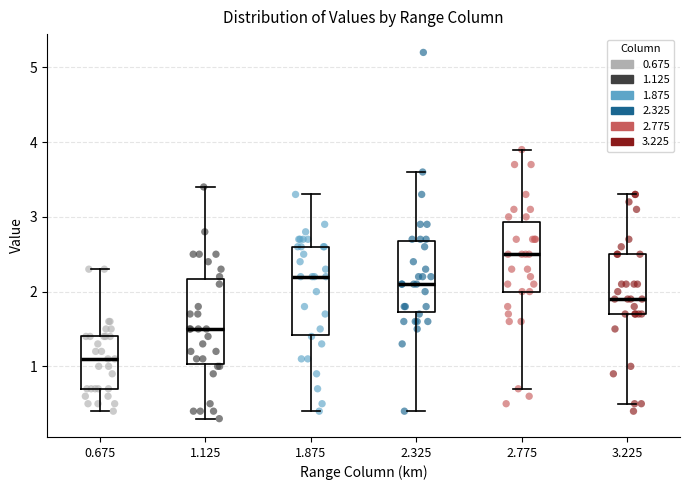

Reading left to right, transcribe this box plot: for each box, give where its median line is, the range the box spans, and where its two whiskers end, as read against the y-axis. The values are not printed on the chart, so give them approximately, as read against the axis.

0.675: median 1.1, box 0.7 to 1.4, whiskers 0.4 to 2.3
1.125: median 1.5, box 1.0 to 2.2, whiskers 0.3 to 3.4
1.875: median 2.2, box 1.4 to 2.6, whiskers 0.4 to 3.3
2.325: median 2.1, box 1.7 to 2.7, whiskers 0.4 to 3.6
2.775: median 2.5, box 2.0 to 2.9, whiskers 0.7 to 3.9
3.225: median 1.9, box 1.7 to 2.5, whiskers 0.5 to 3.3